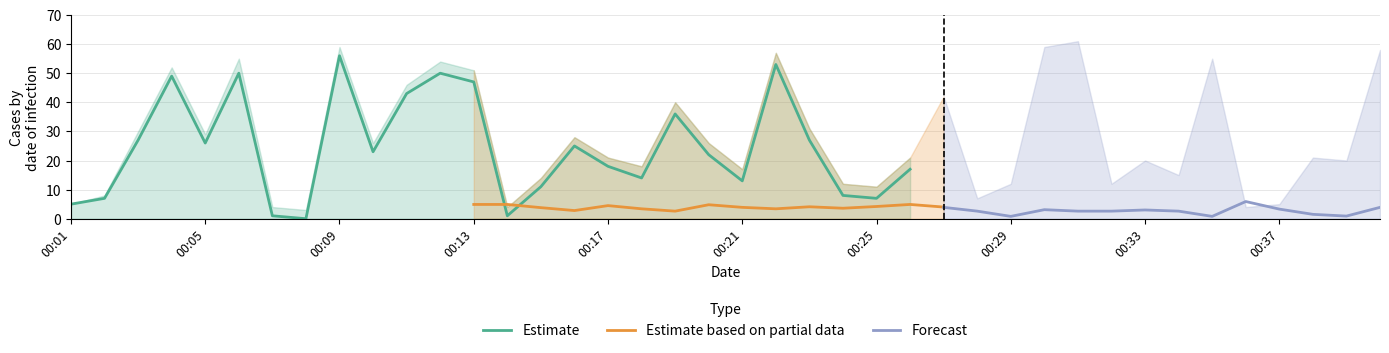

After their last crossing, which series has the higher values: Estimate or Estimate based on partial data?

Estimate